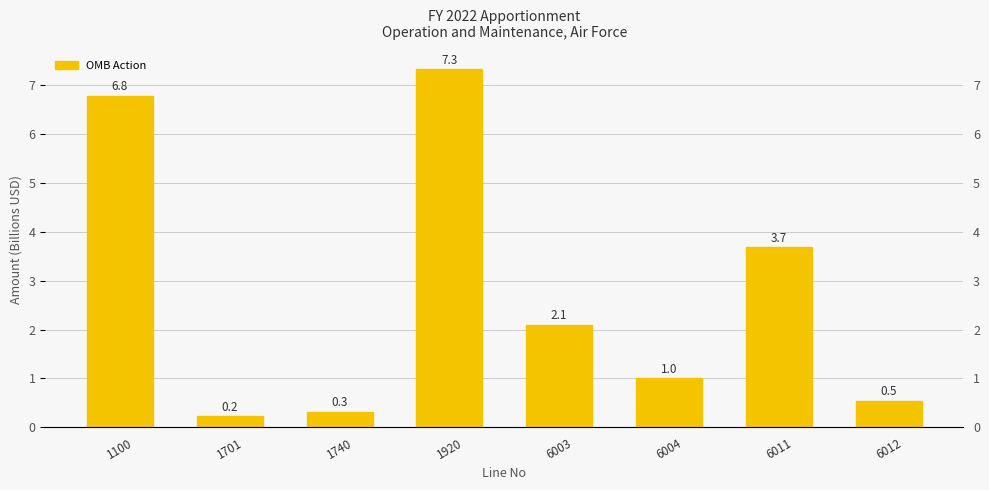

The value at 1740 is 0.5. True or false?

False